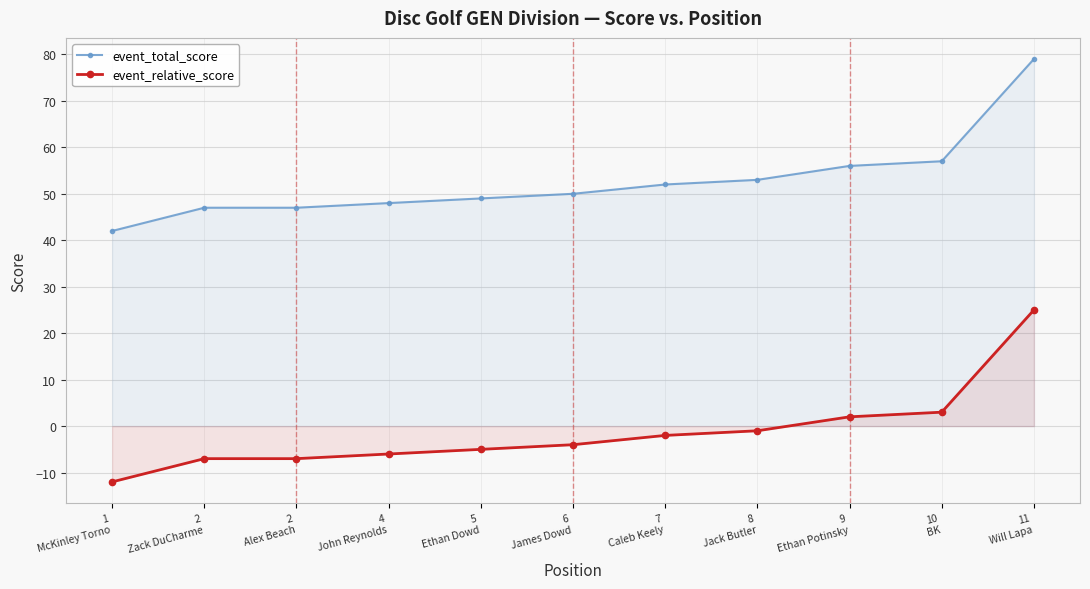

True or false: event_relative_score and event_total_score cross at least once.

False